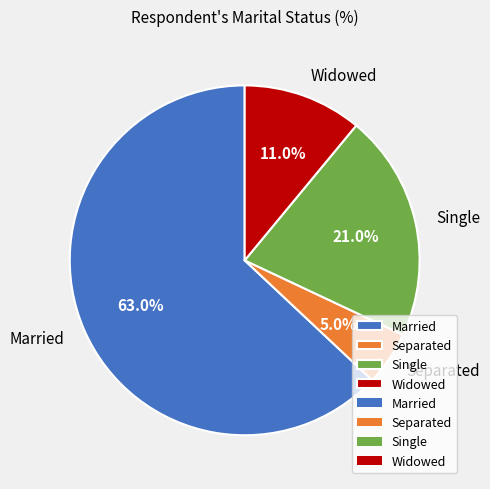

Combined, do Single and Widowed account for over 50%?

No